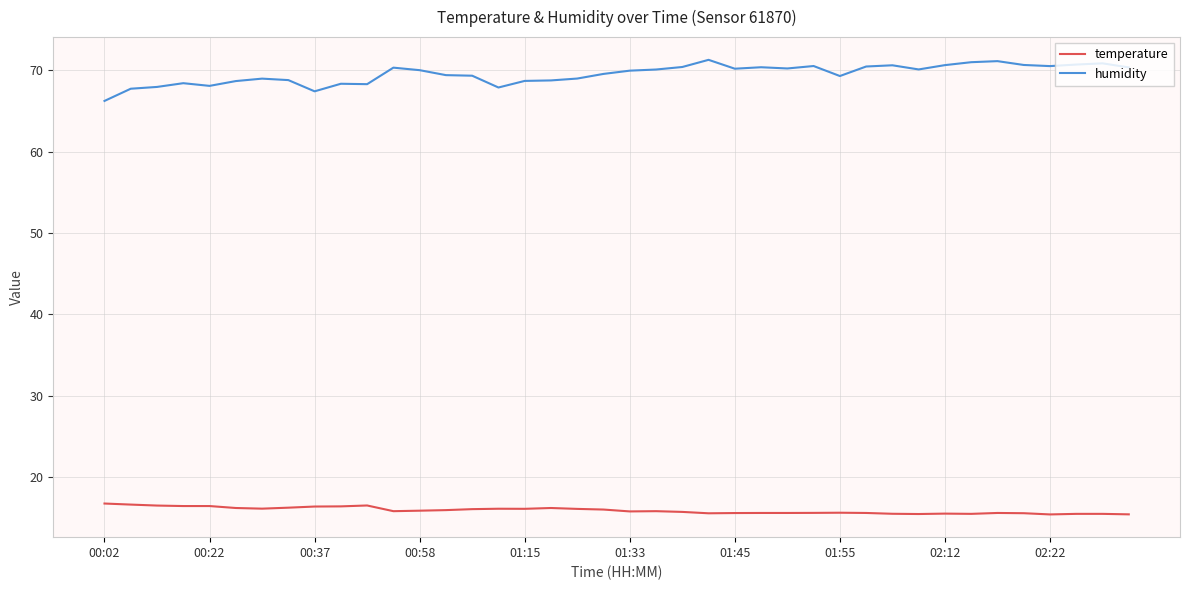

Rank the series by their average value, from lowest to highest.

temperature, humidity